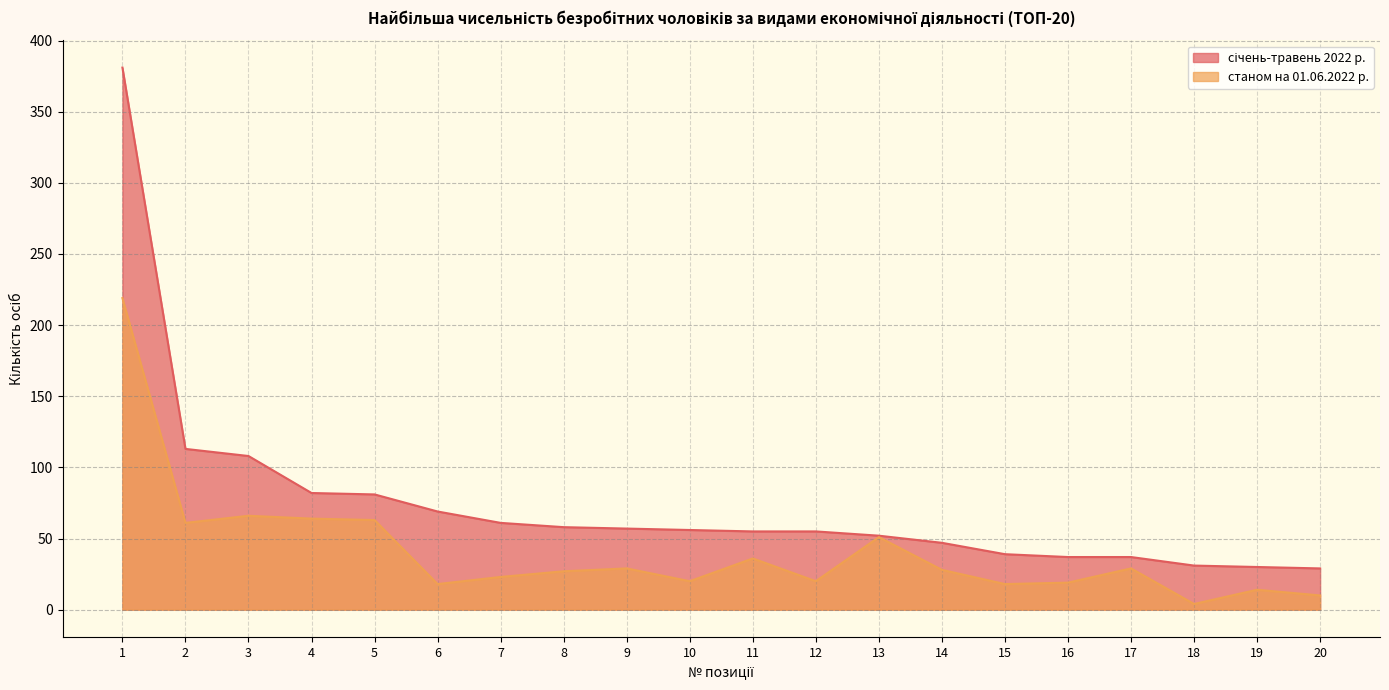

True or false: січень-травень 2022 р. and станом на 01.06.2022 р. cross at least once.

False